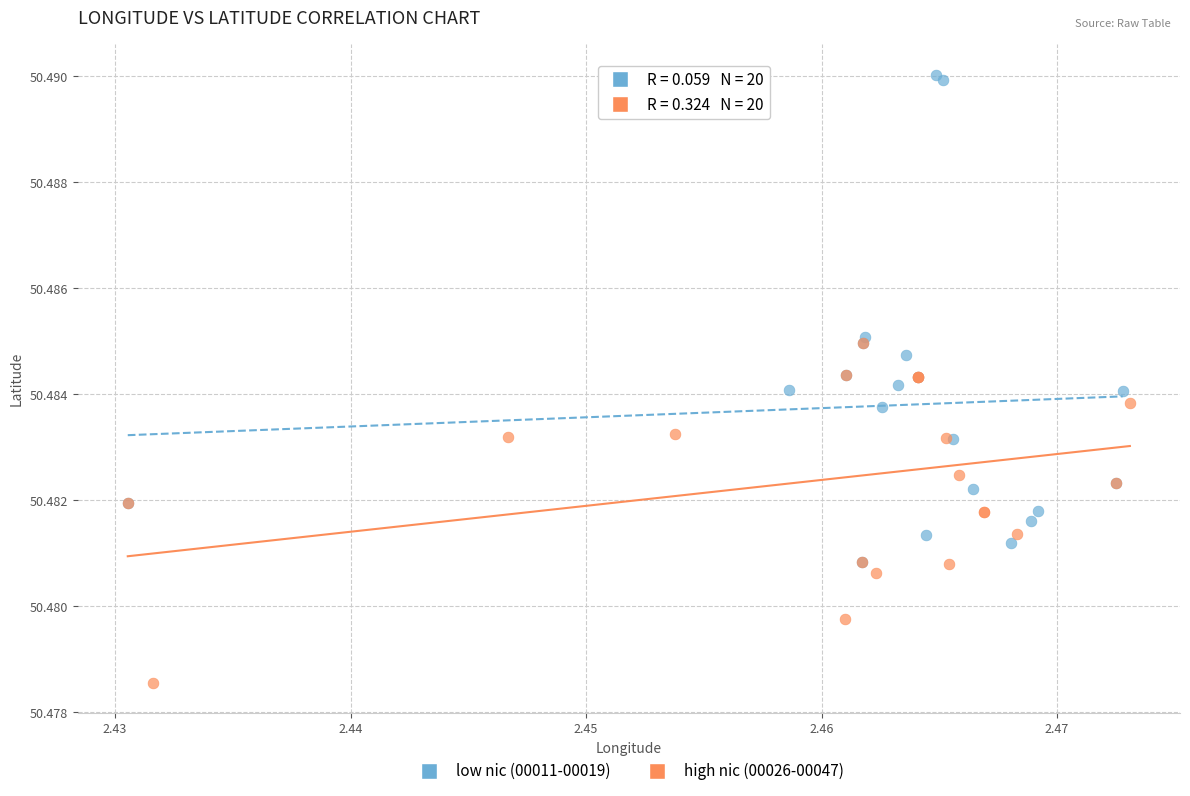

Which series has the widest spread of Y values?

low nic (00011-00019)